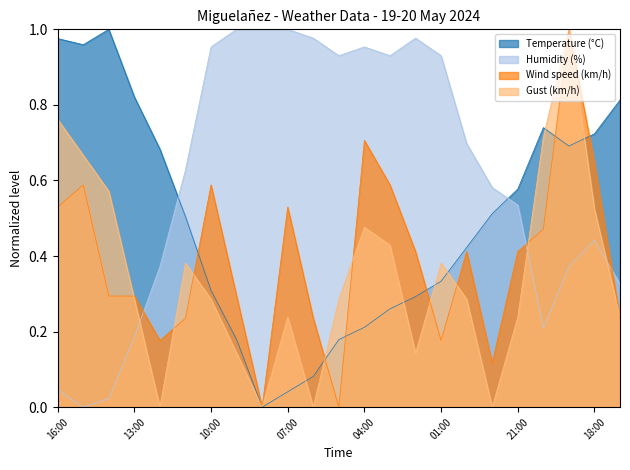

How many intersections are there between Wind speed (km/h) and Temperature (°C)?

6